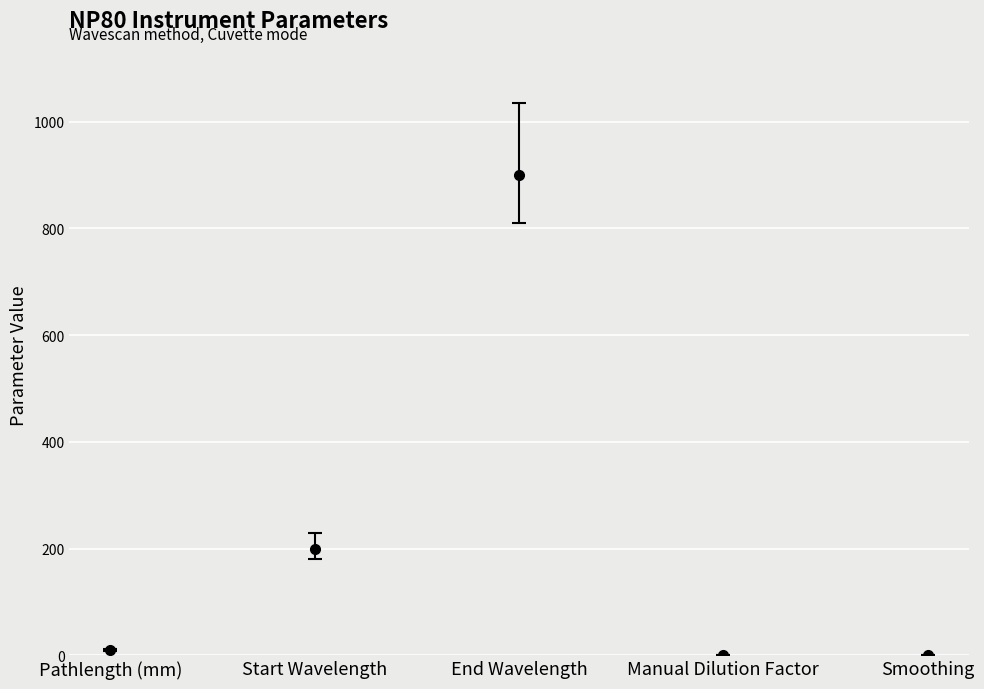

What is the label of the 2nd point from the right?

Manual Dilution Factor